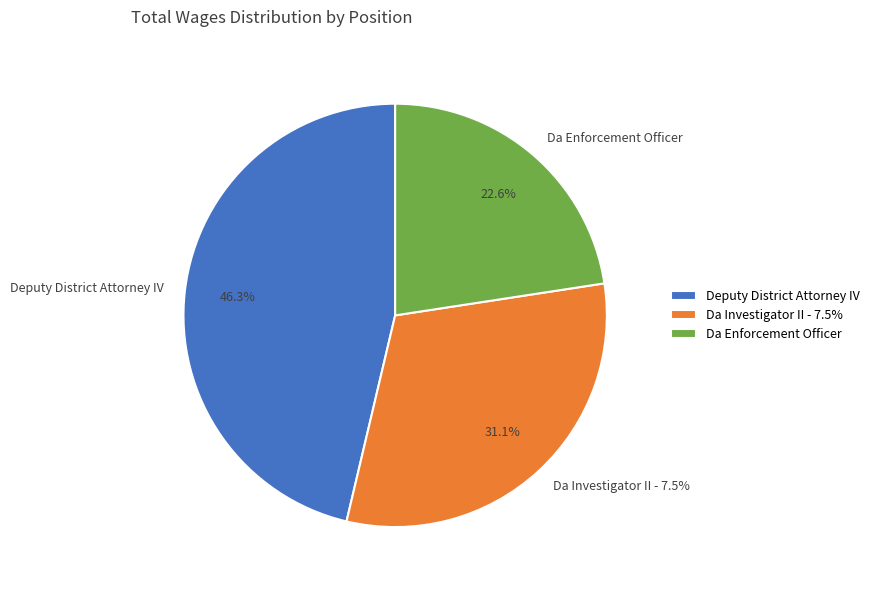

To the nearest percent, what is the difference between the largest and smallest slice percentages?

24%